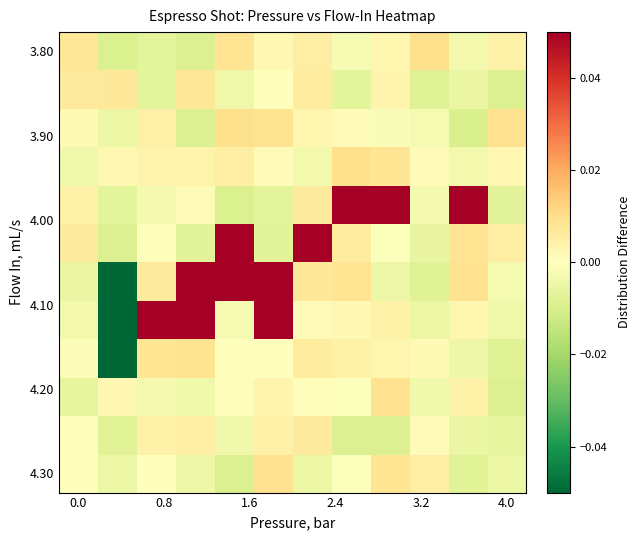

What is the smallest value displayed?

-0.2